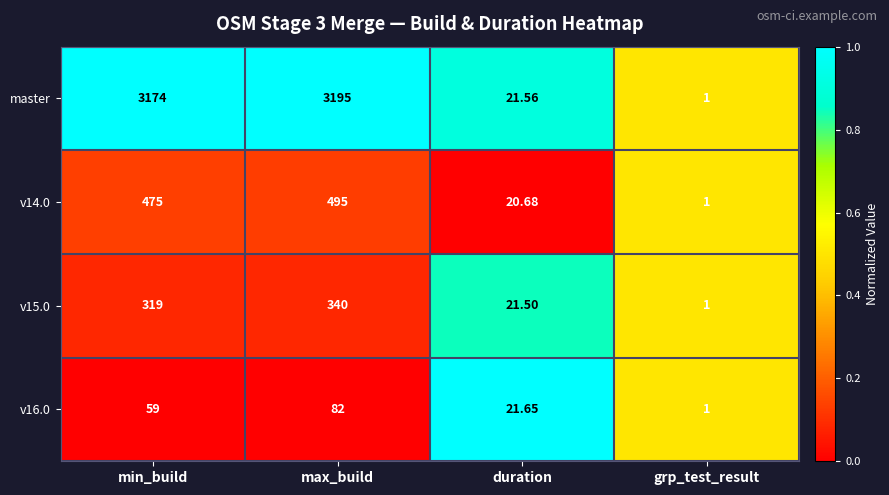

Is the value of master at duration greater than the value of v15.0 at max_build?

No